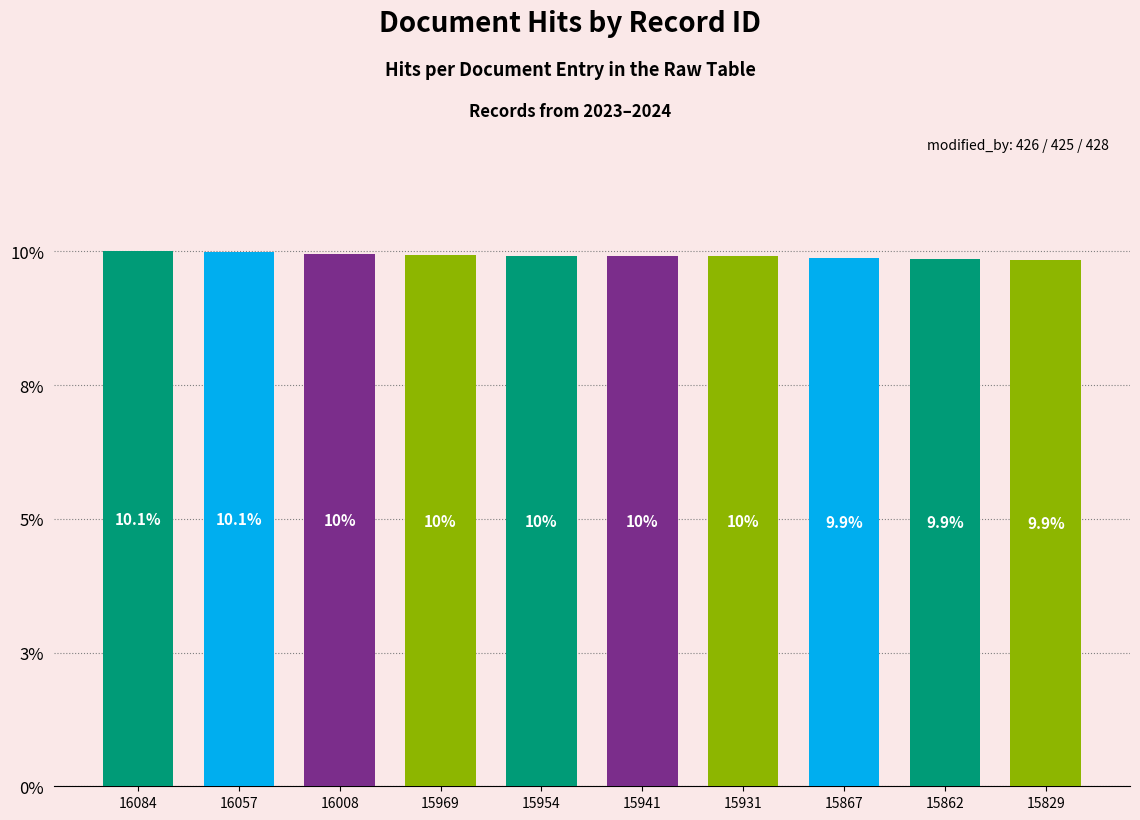

Rank the categories by value from lowest to highest.

15829, 15862, 15867, 15931, 15941, 15954, 15969, 16008, 16057, 16084